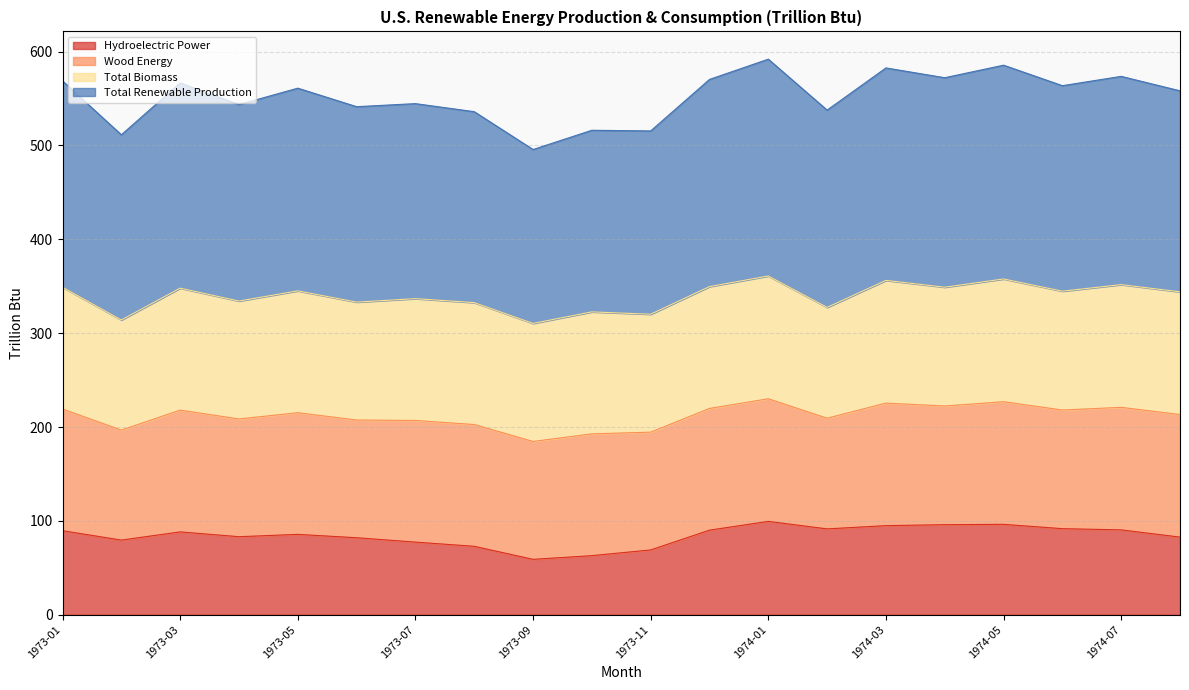

Where is Hydroelectric Power nearest to the value 79?

1973-02